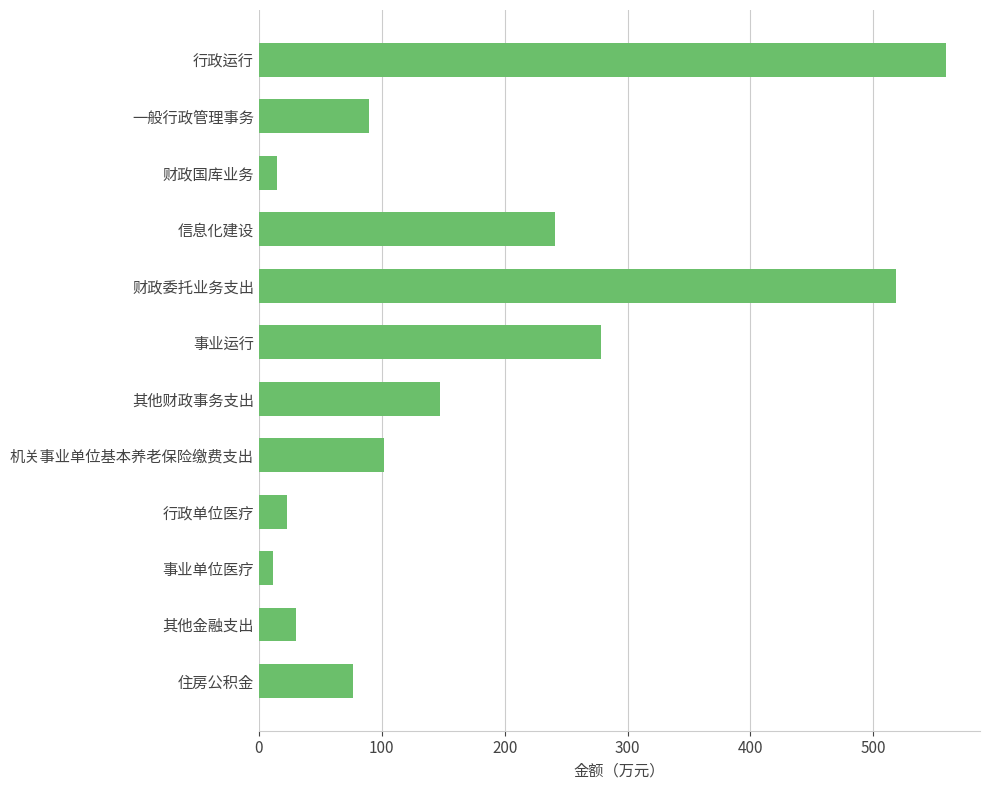

How many bars are there in total?

12